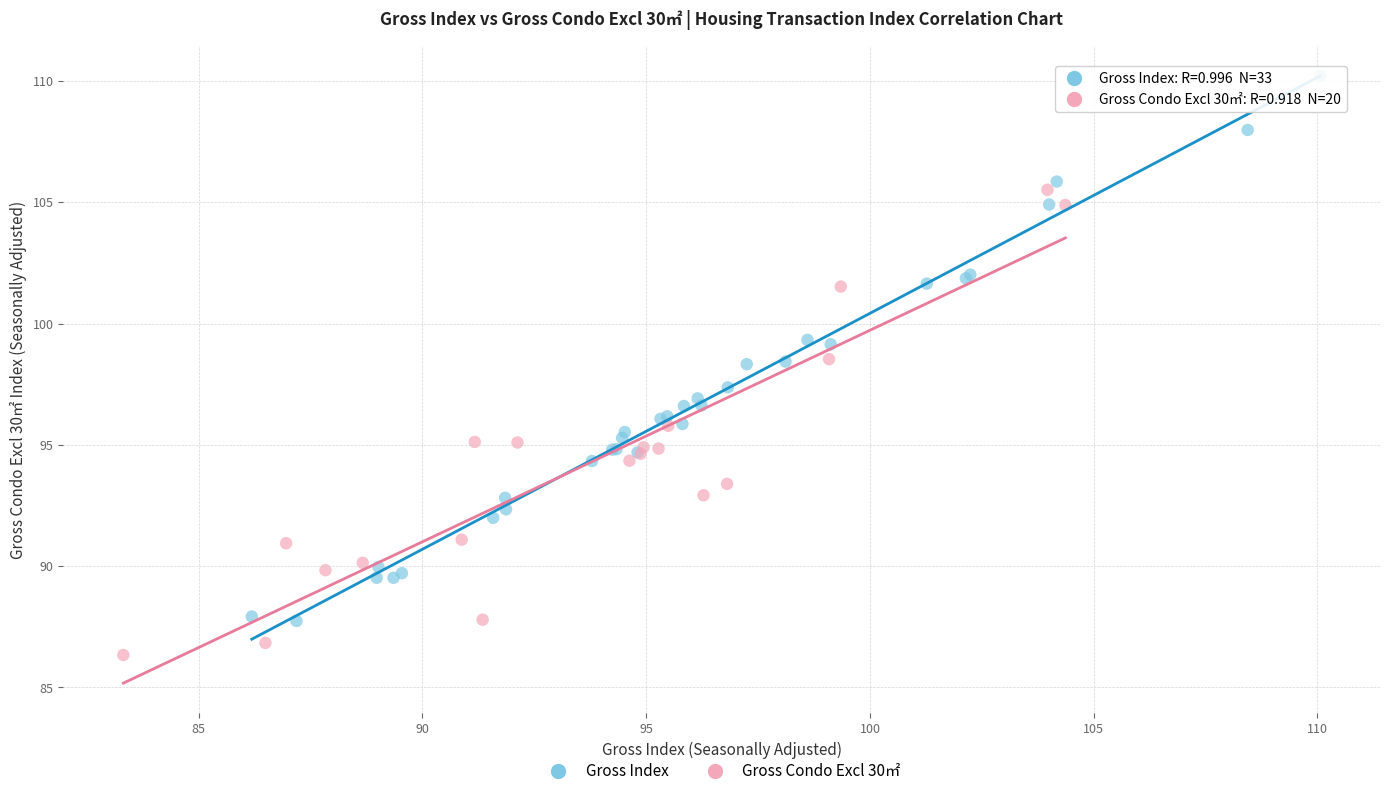

Which series reaches the maximum Y coordinate?

Gross Index